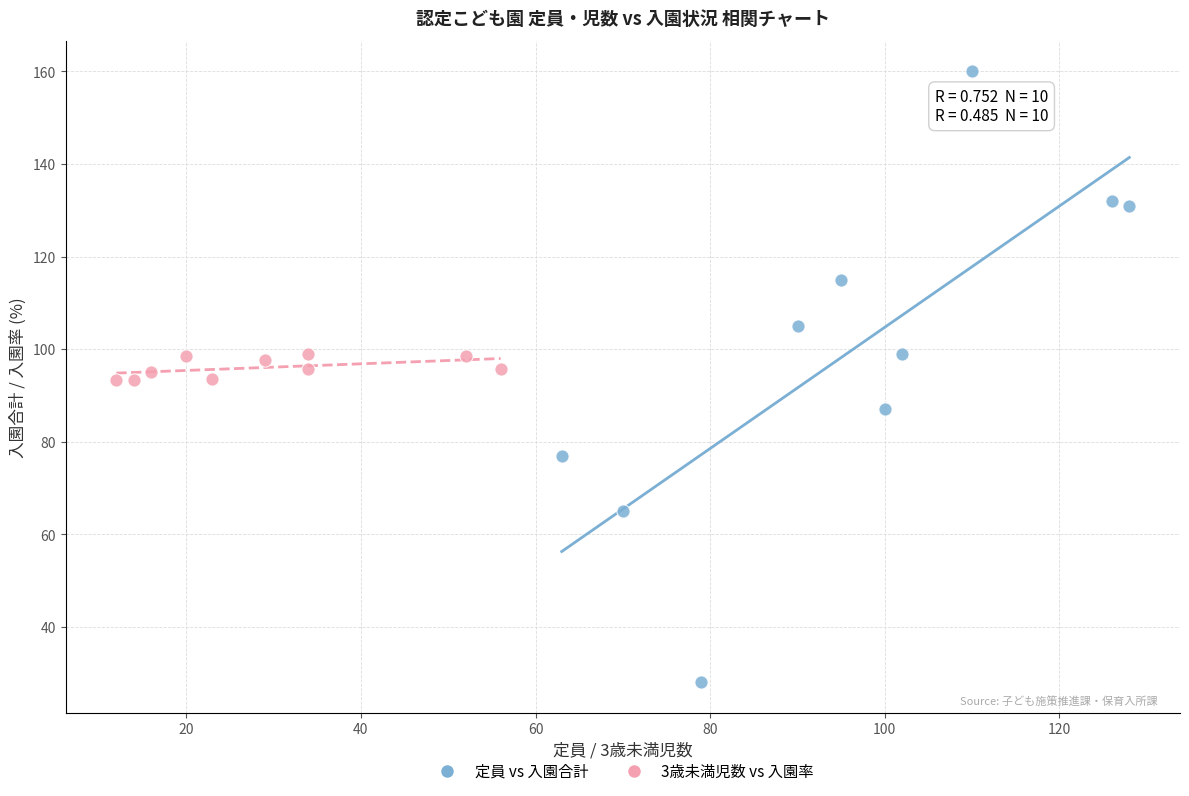

Which series contains the highest Y value?

定員 vs 入園合計